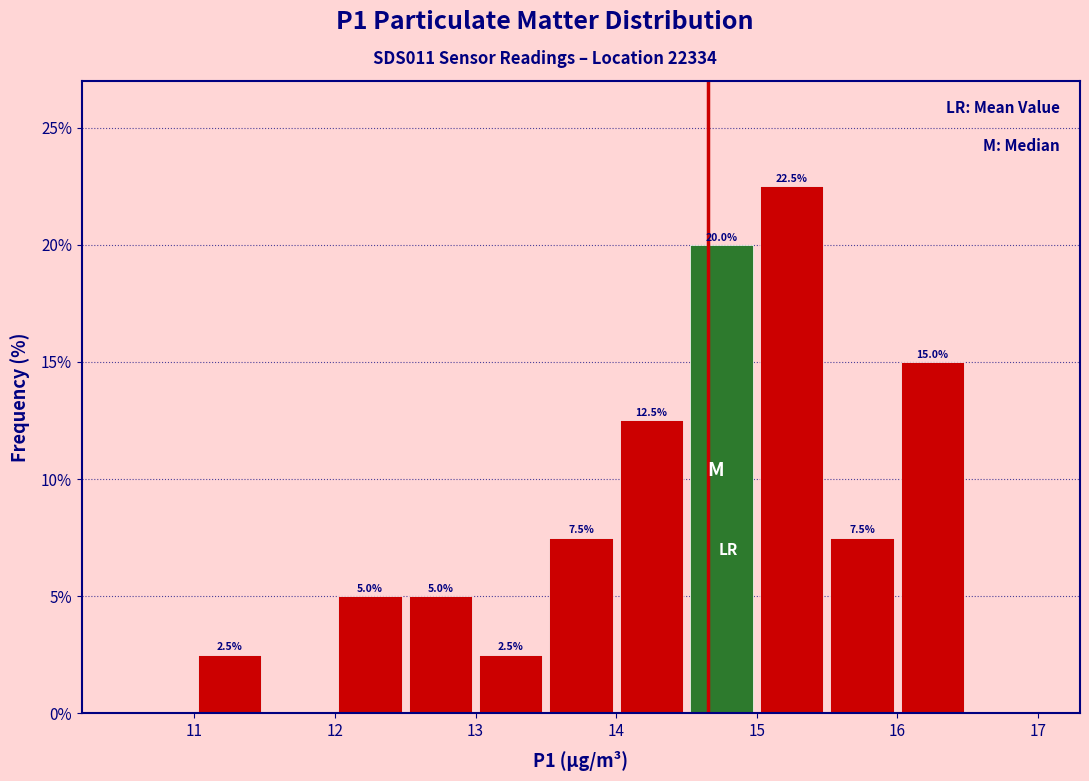

Which range on the x-axis has the tallest bar?

15.0 to 15.5